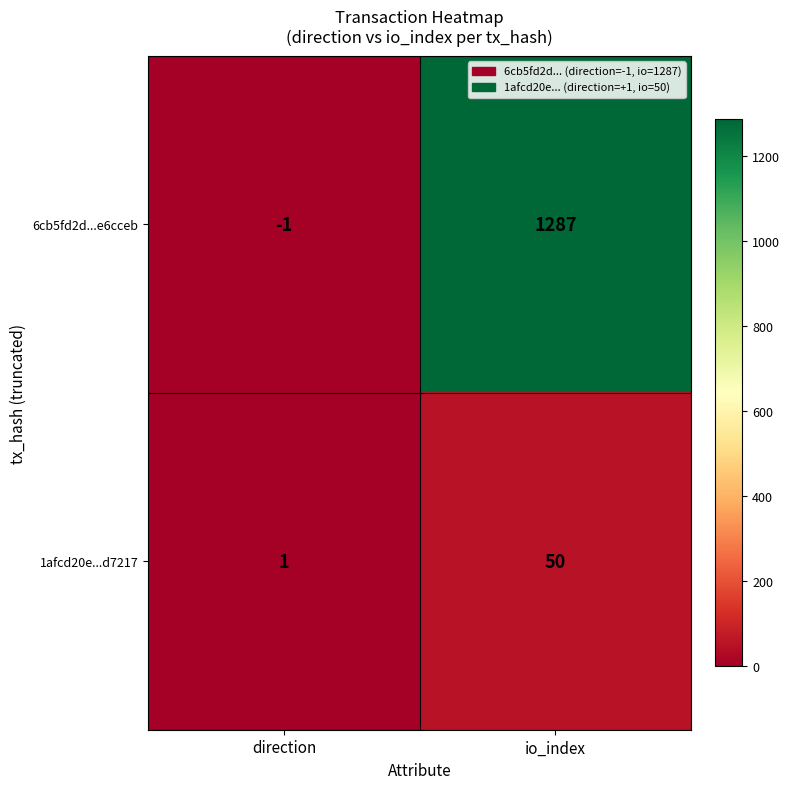

Where is 6cb5fd2d...e6cceb nearest to the value 643?

direction